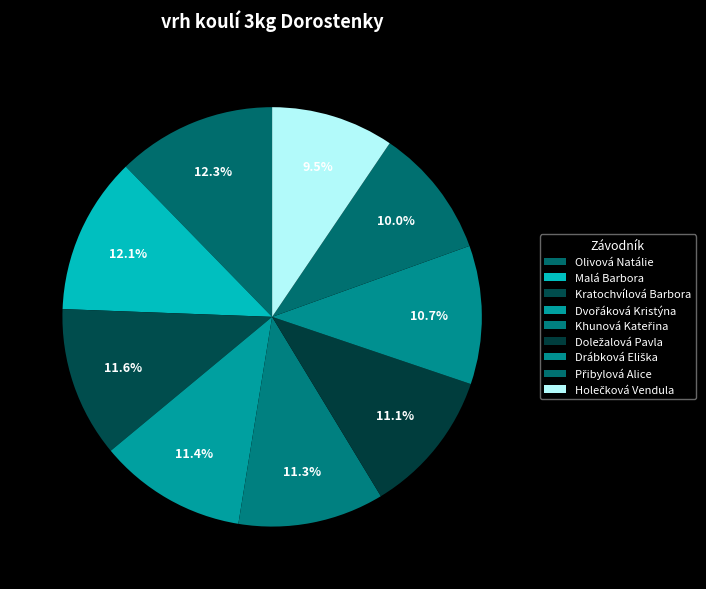

To the nearest percent, what is the difference between the largest and smallest slice percentages?

3%